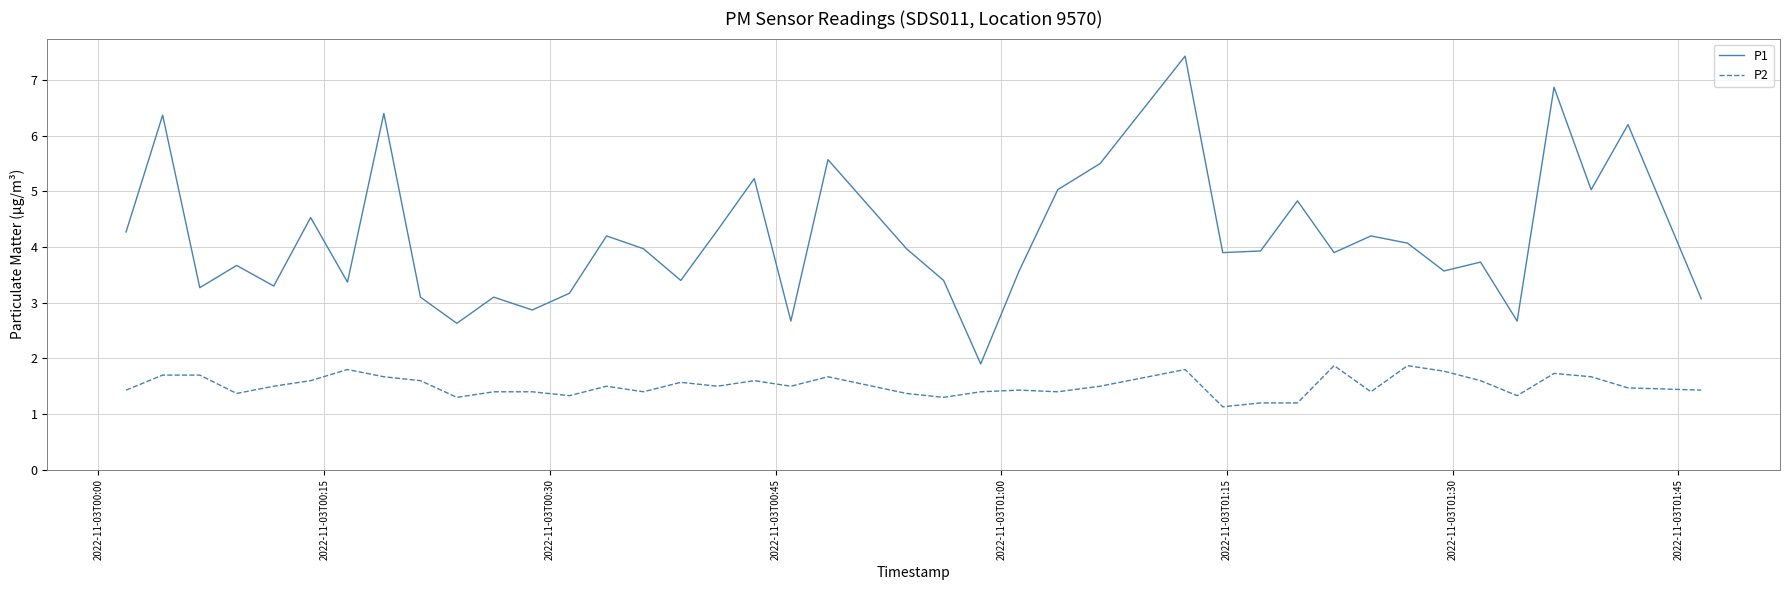

How many interior local valleys does the P1 series have?

13